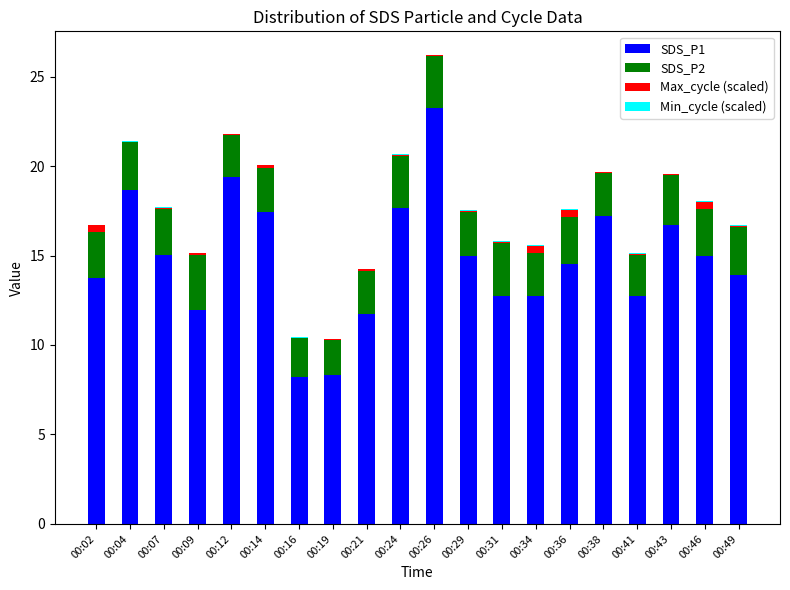

At which category is the sum across all series the highest?

00:26